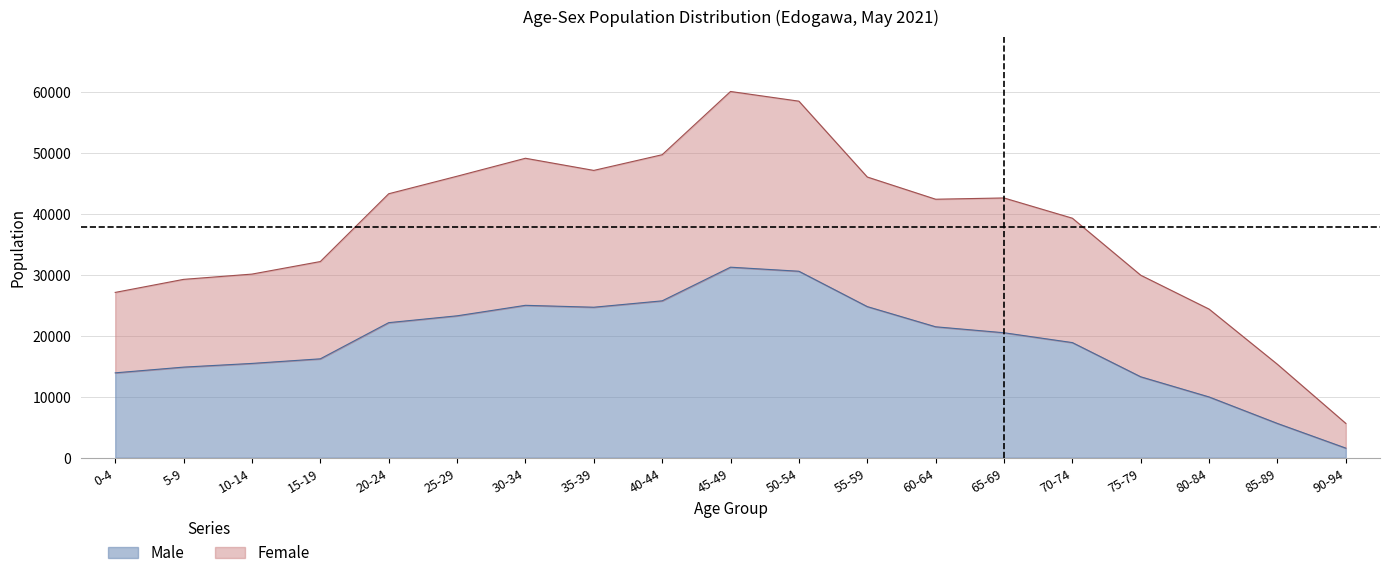

True or false: Male and Female intersect in this chart.

False